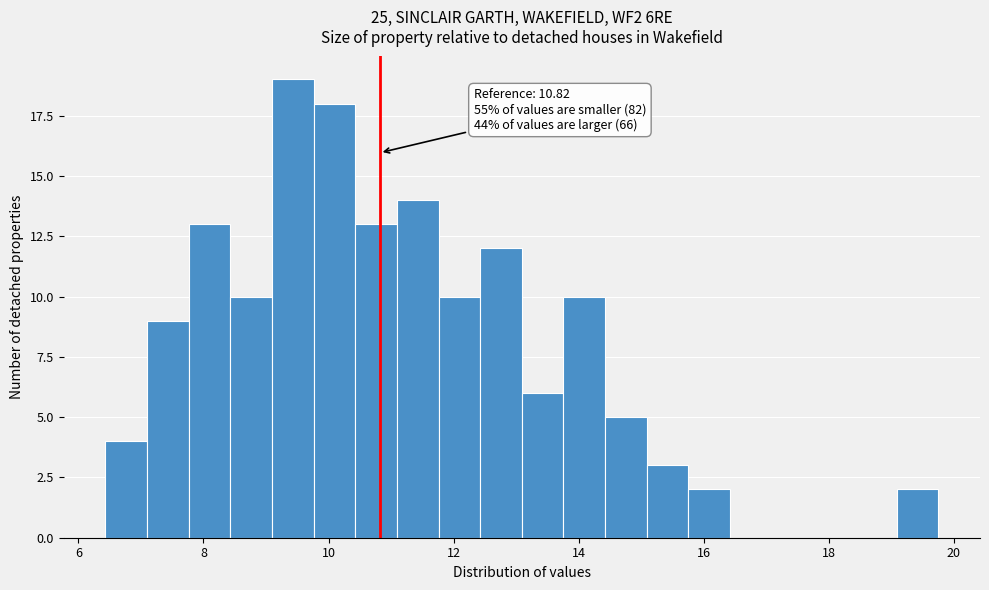

Around what value on the x-axis is the tallest bar? Give the approximate position of its centre, as read against the axis.

9.4